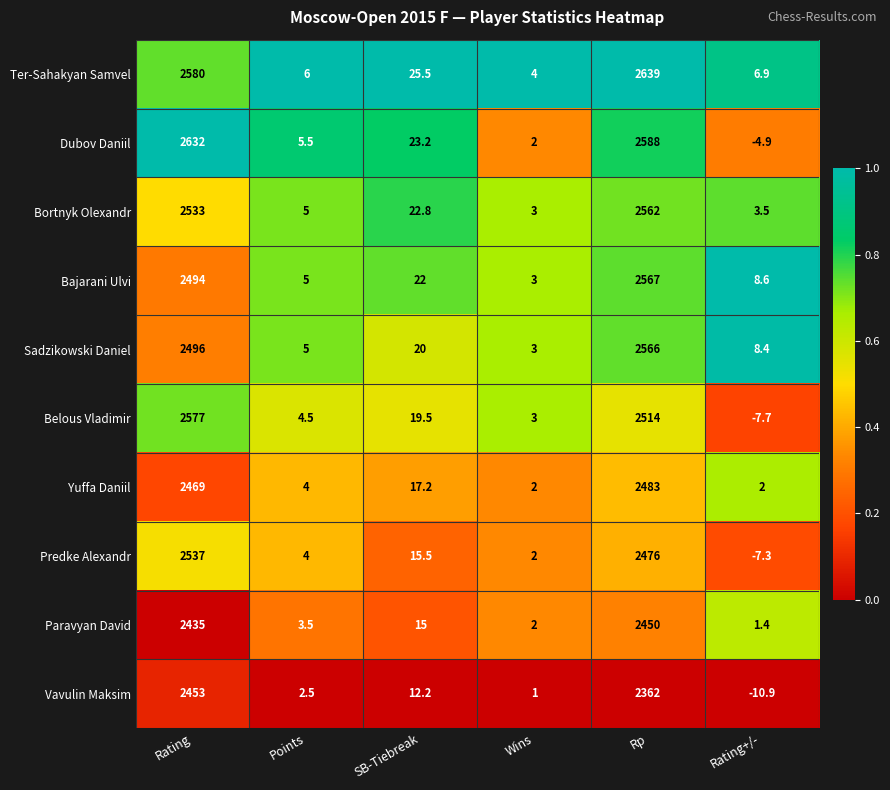

Which series has the largest total across all categories?

Ter-Sahakyan Samvel